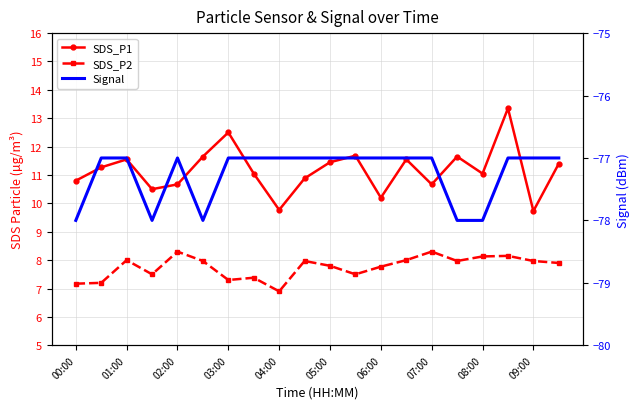

At which category is the sum across all series the highest?

17